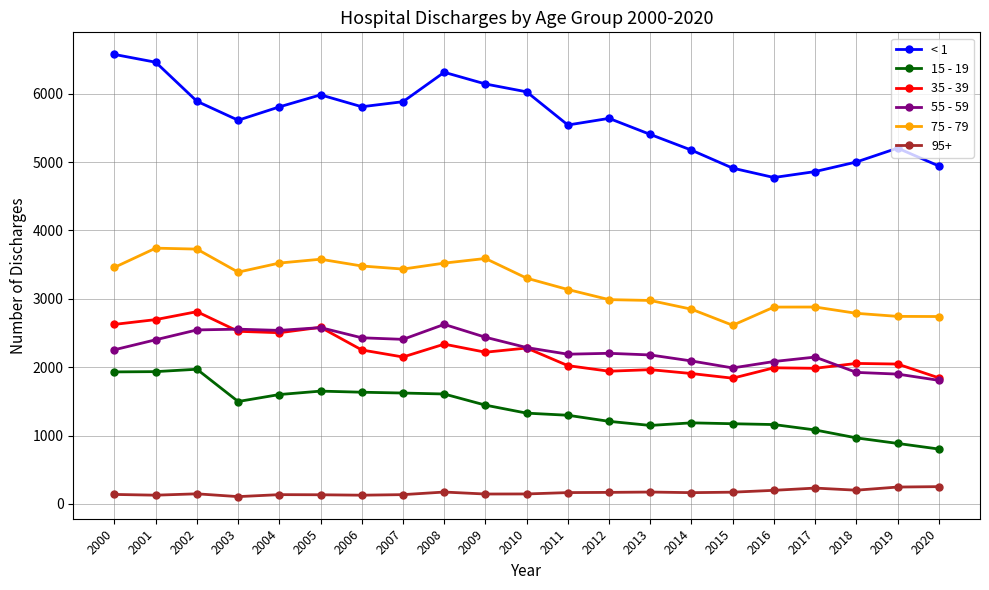

Does the chart have visible grid lines?

Yes